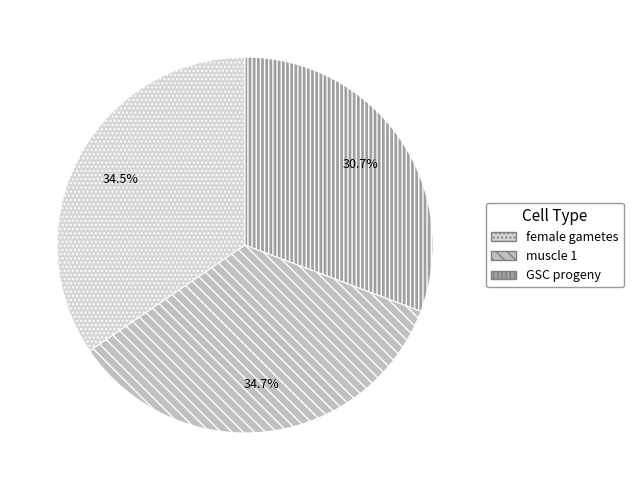

How many slices are in this pie chart?

3